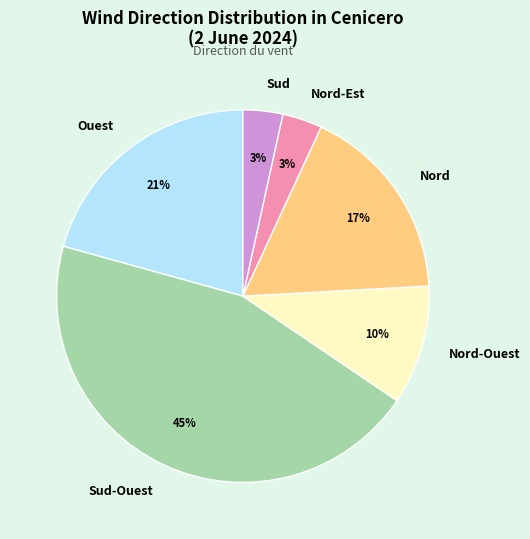

Does Sud-Ouest account for over 50% of the chart?

No